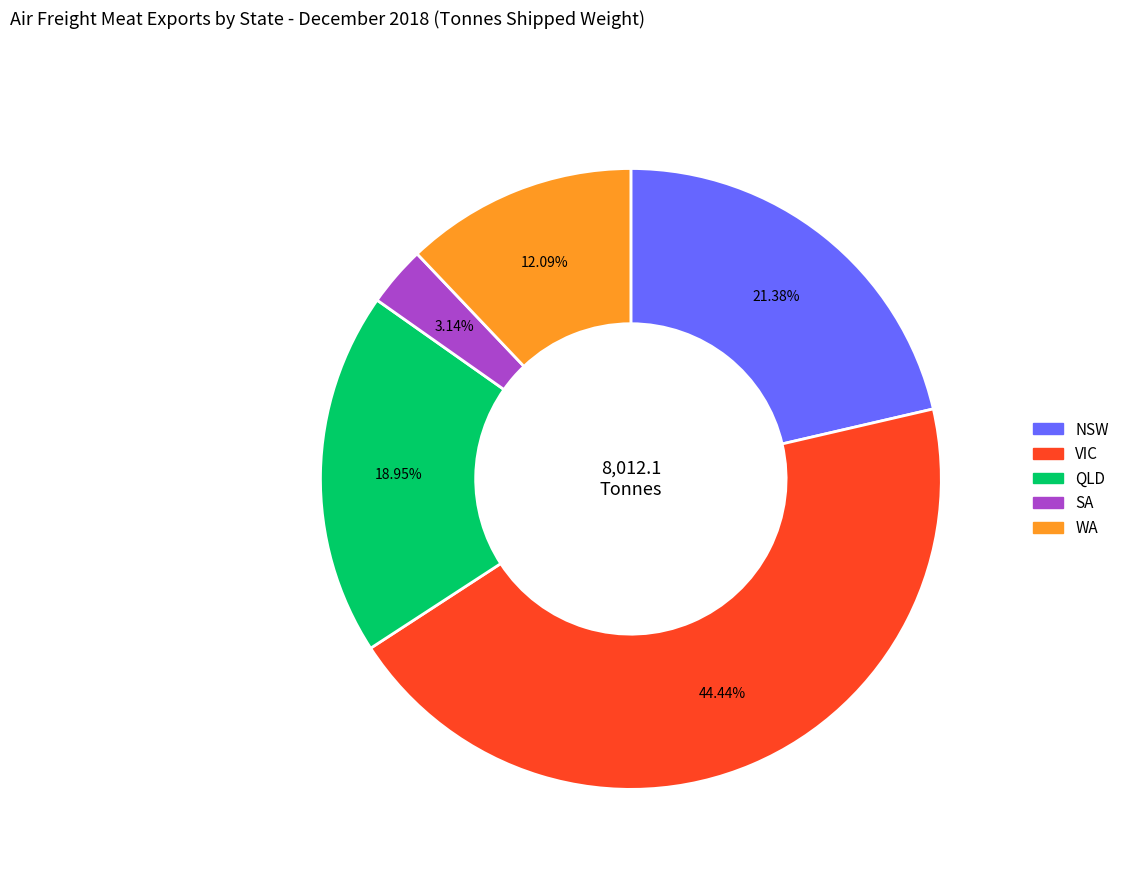

Does any single category account for the majority?

No